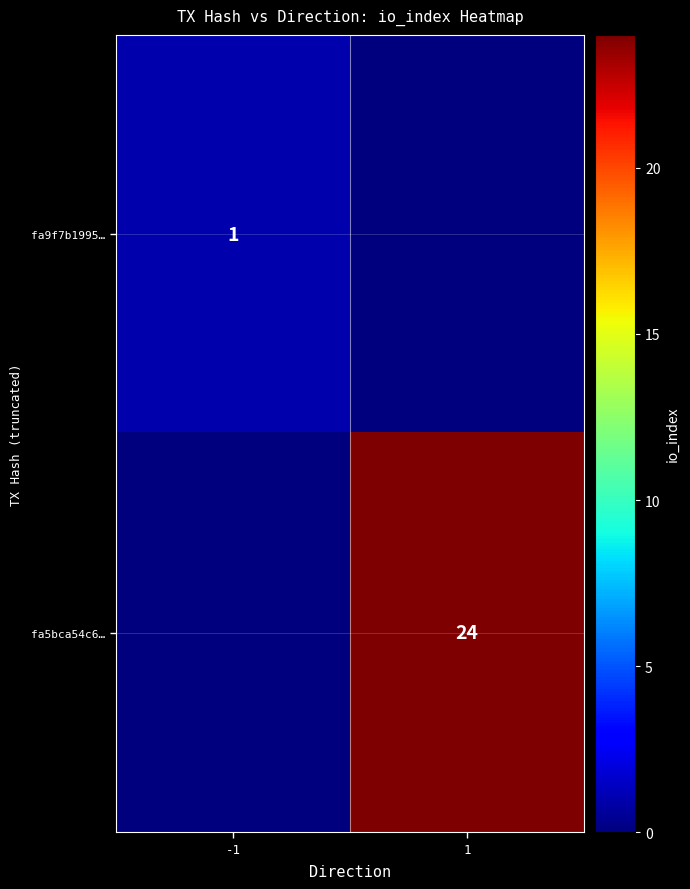

What is the difference between the highest and lowest values at -1?

1